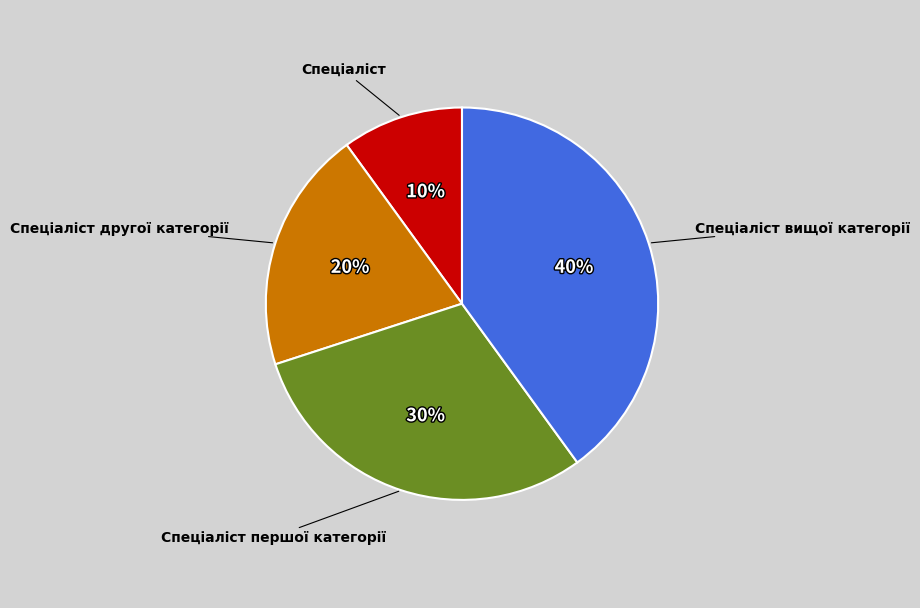

True or false: Спеціаліст другої категорії accounts for 15% of the total.

False